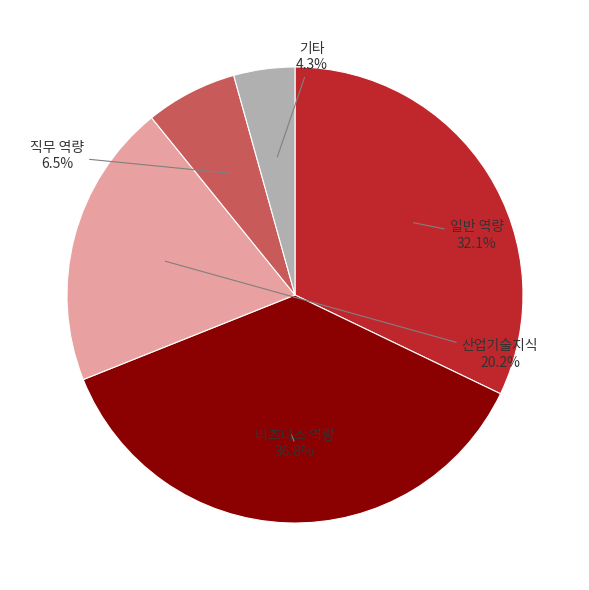

To the nearest percent, what is the difference between the 직무 역량 and 일반 역량 slice percentages?

26%